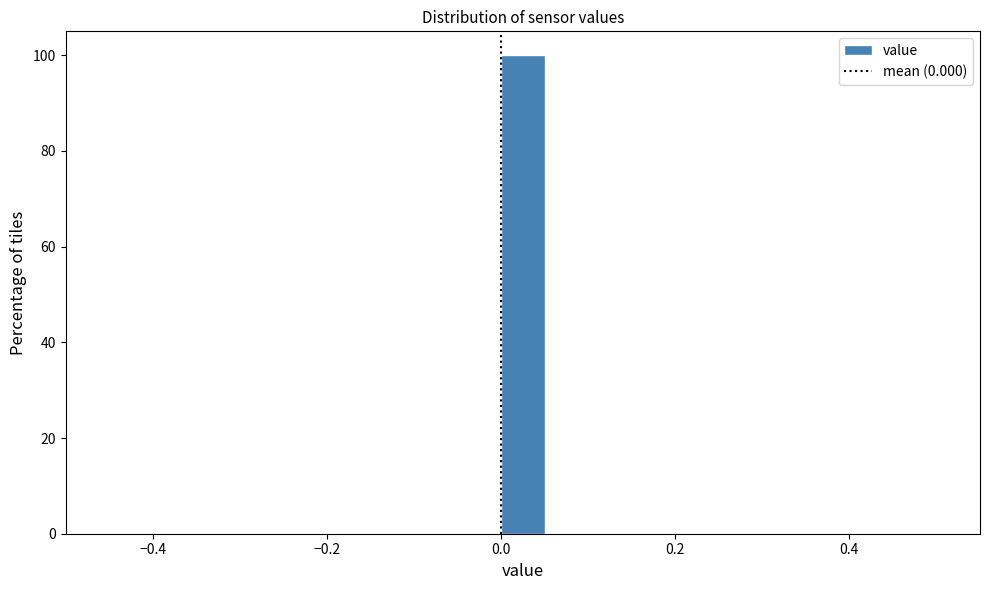

Read against the x-axis, roughly where is the centre of the tallest bar?

0.02